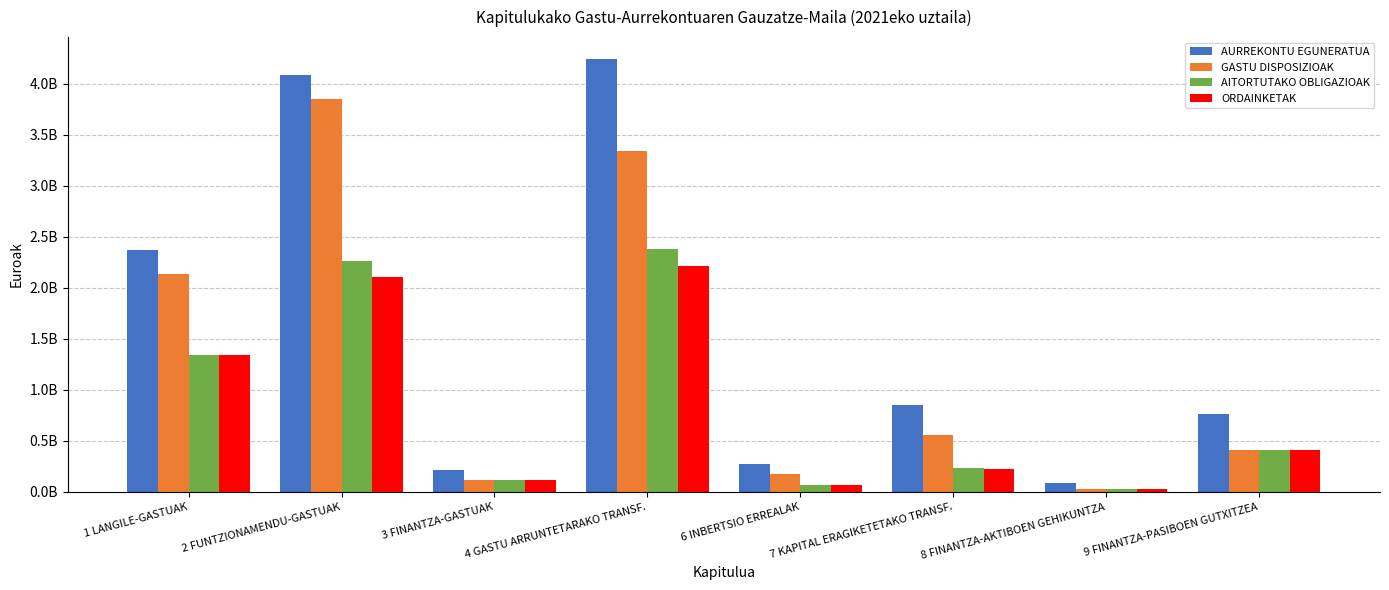

What is the total value across all series at 2 FUNTZIONAMENDU-GASTUAK?

12303758108.0